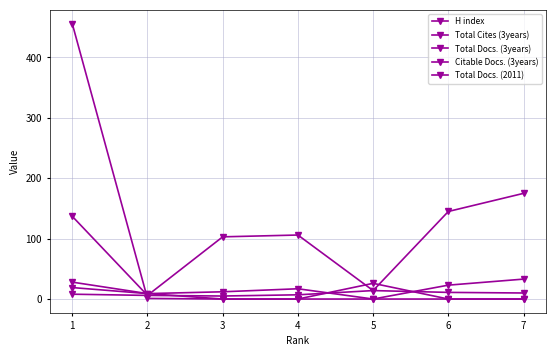

Which series has the largest range (max minus min)?

Total Cites (3years)